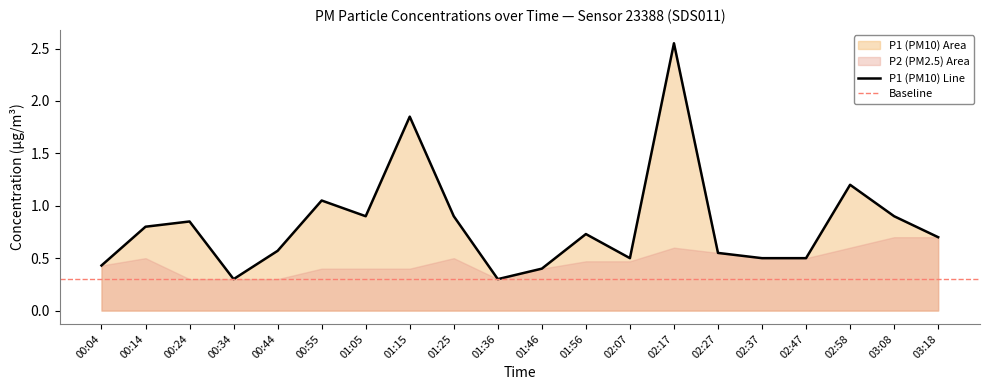

At which category does the data reach its first local peak?

00:24